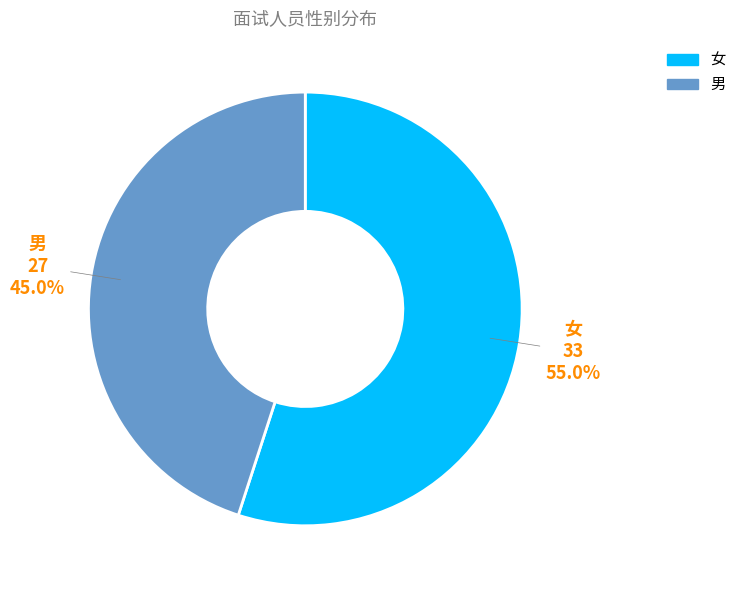

Which category has the smallest portion of the pie?

男